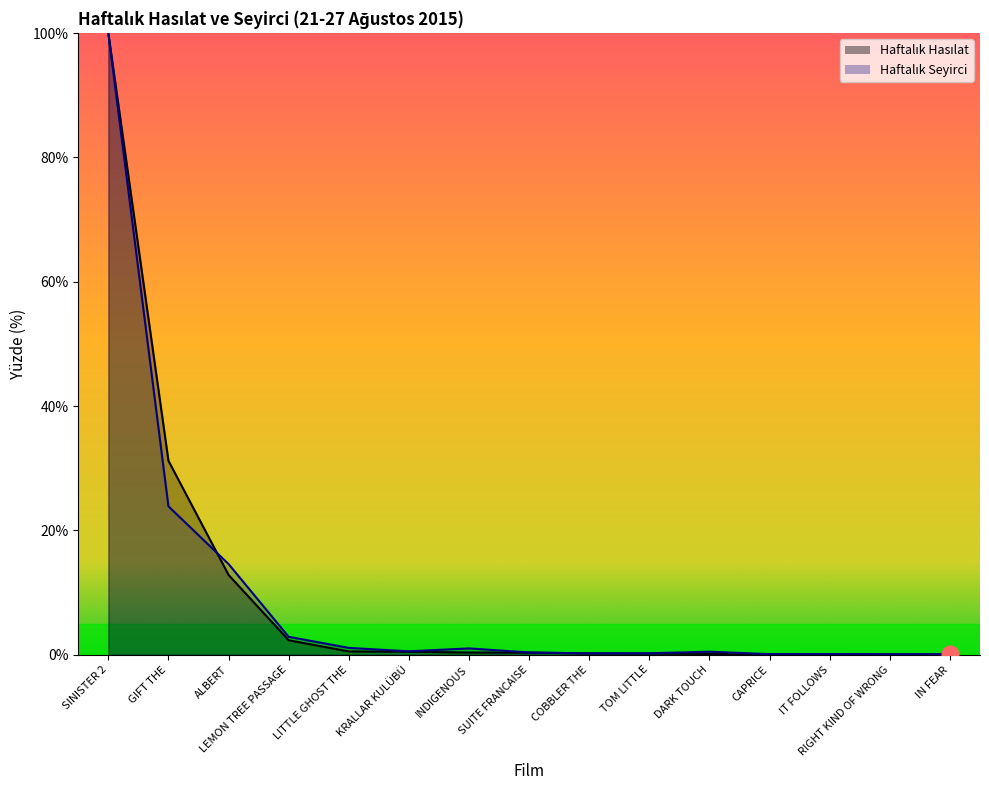

What is the label of the 12th point from the left?

CAPRICE